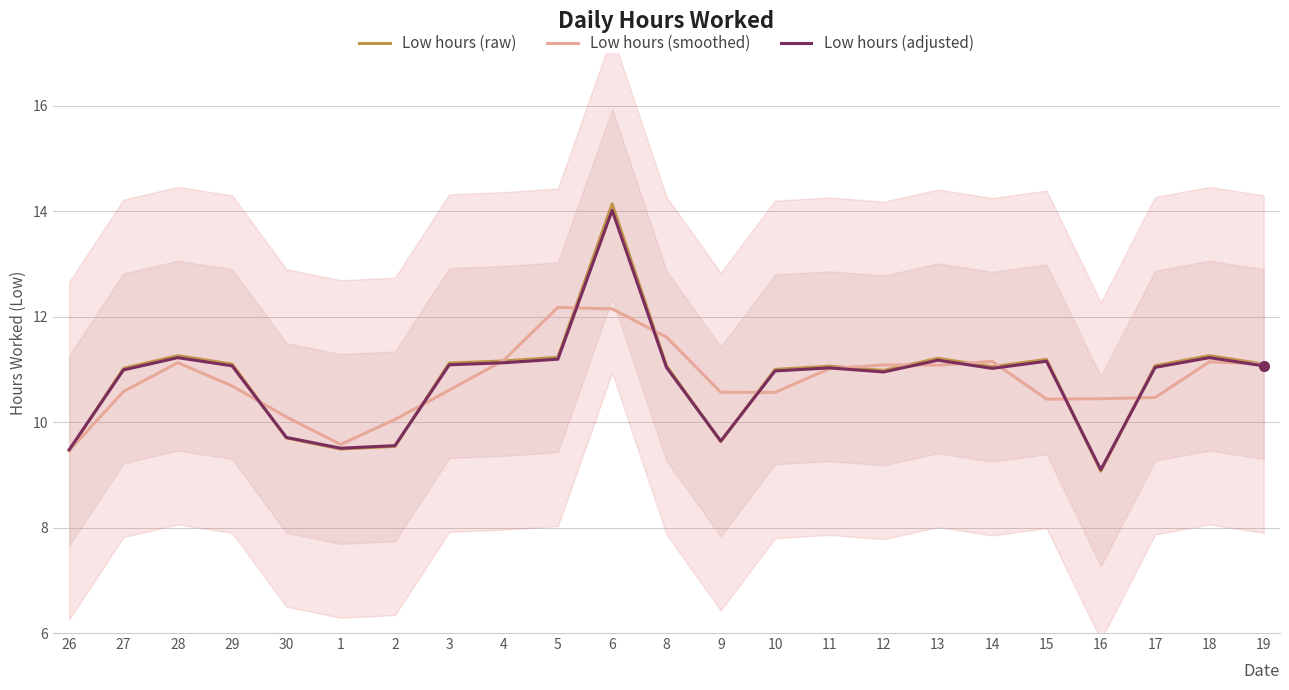

Where do Low hours (raw) and Low hours (adjusted) first cross each other?

26 and 27